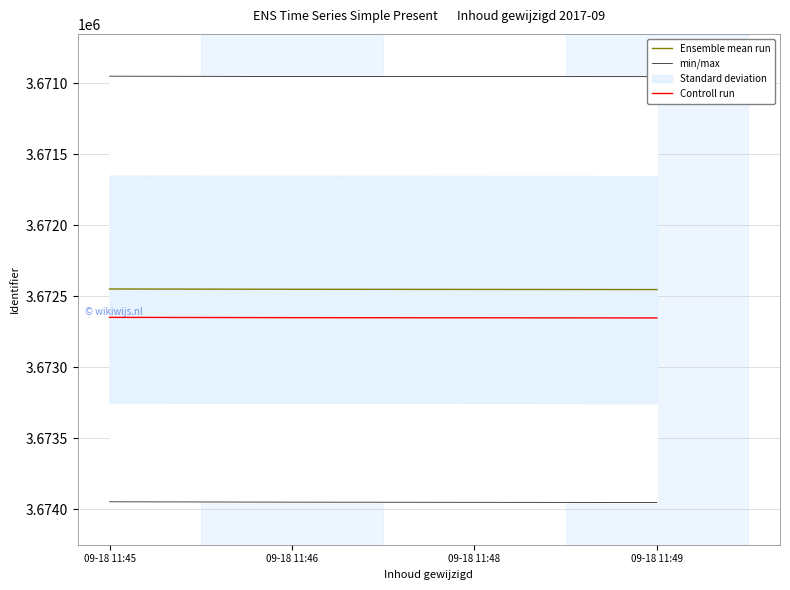

What is the difference between the maximum and minimum values in the Controll run series?

4